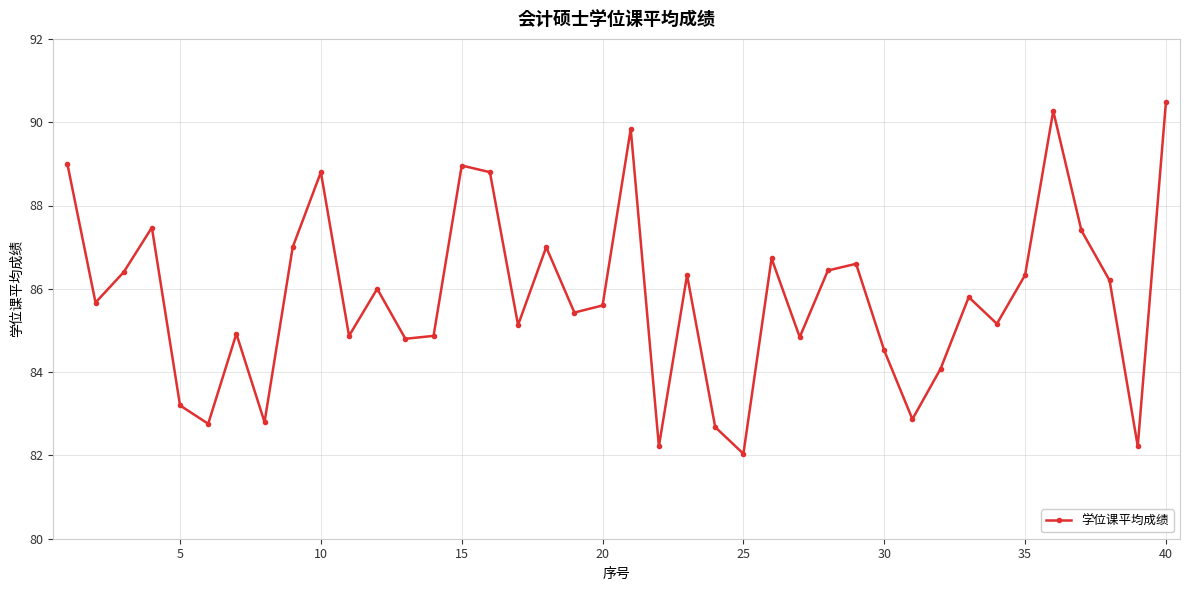

What is the smallest value displayed?

82.0